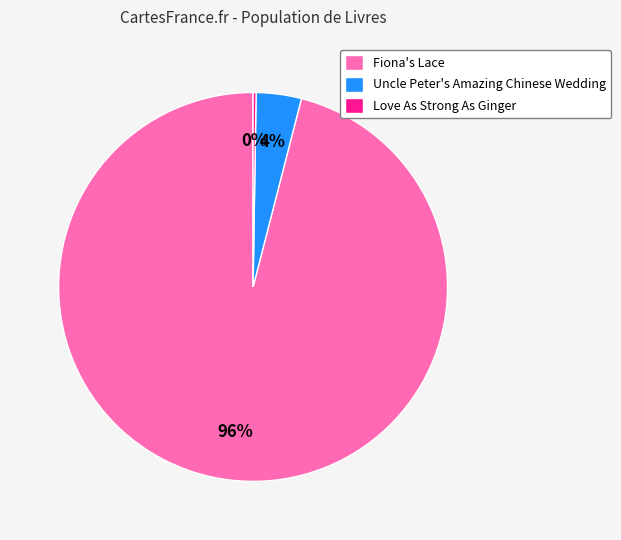

To the nearest percent, what is the average slice percentage?

33%